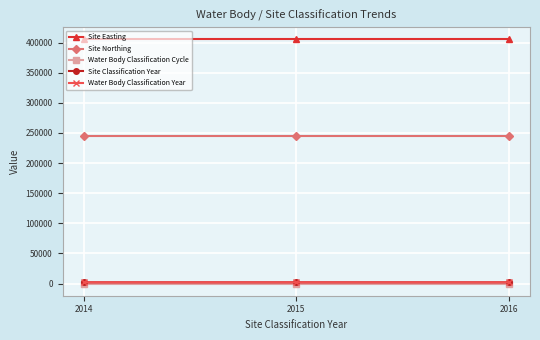

Which series has the widest spread of values?

Site Classification Year